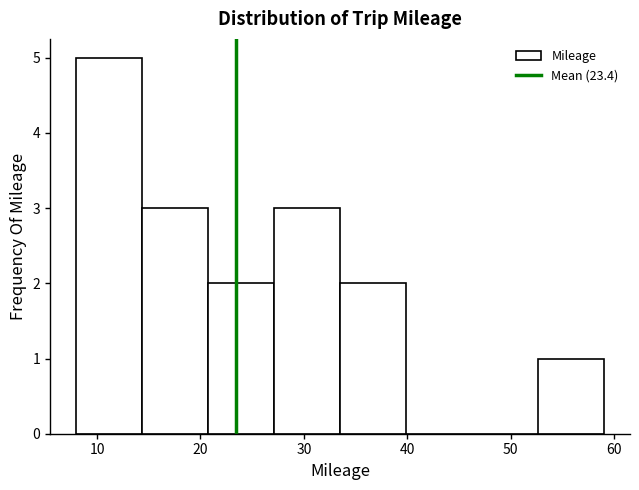

How tall is the bar that spans 34 to 40 on the x-axis? Neither the bar edges nor the heights are printed on the chart, so give them approximately, as read against the axes.

2